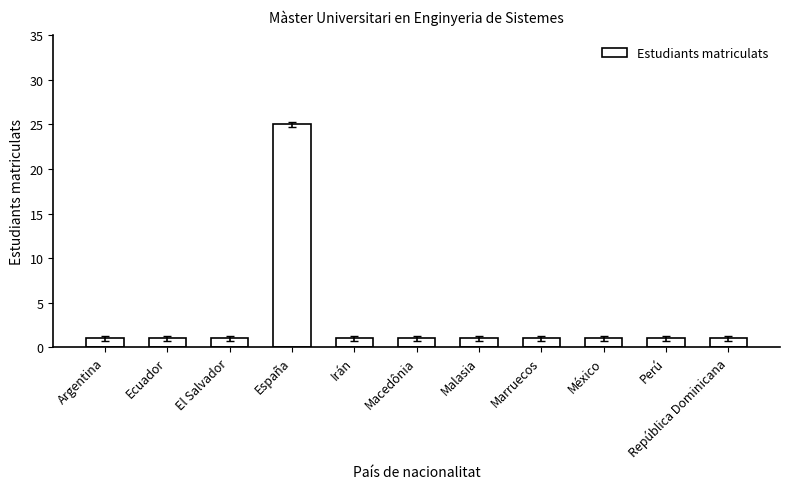

How many data points does each series have?

11